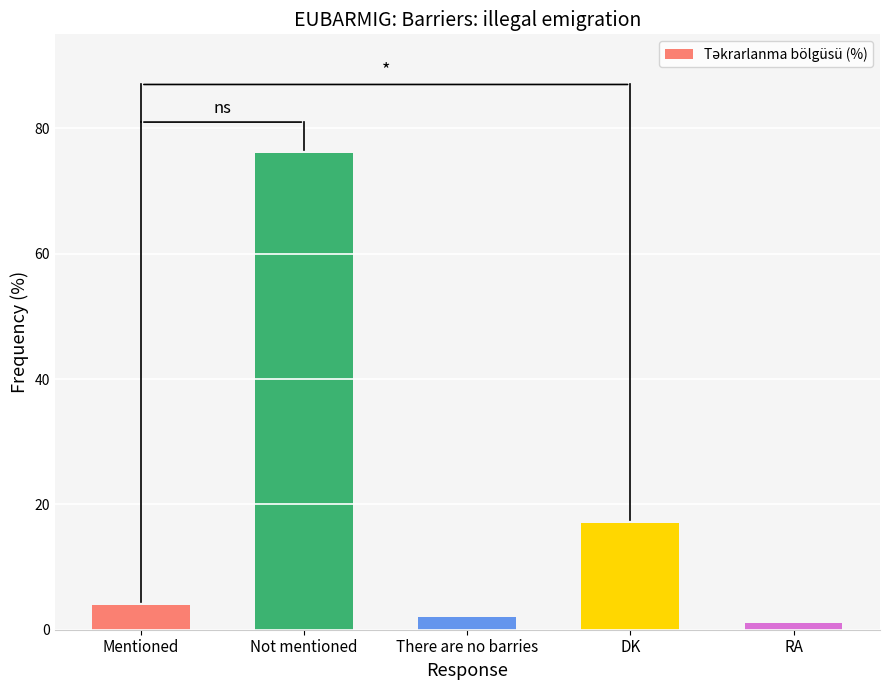

Between DK and RA, which is larger?

DK